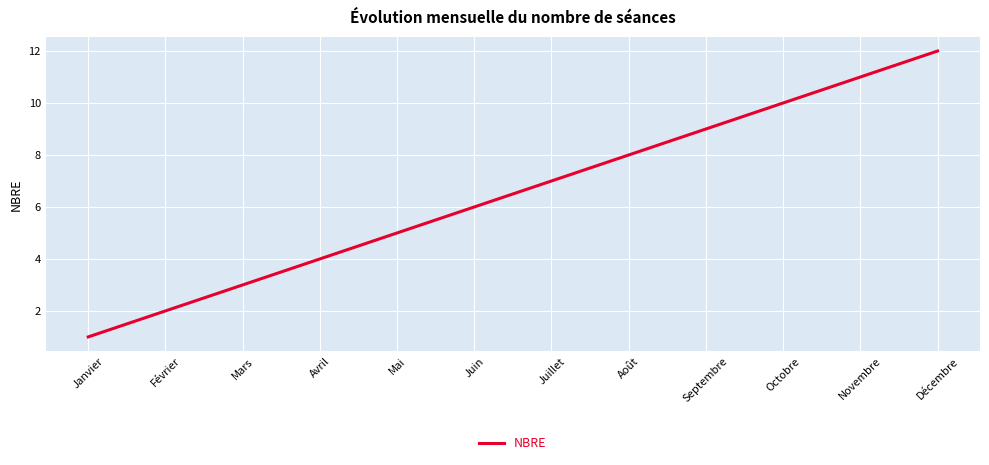

Rank the categories by value from lowest to highest.

Janvier, Février, Mars, Avril, Mai, Juin, Juillet, Août, Septembre, Octobre, Novembre, Décembre